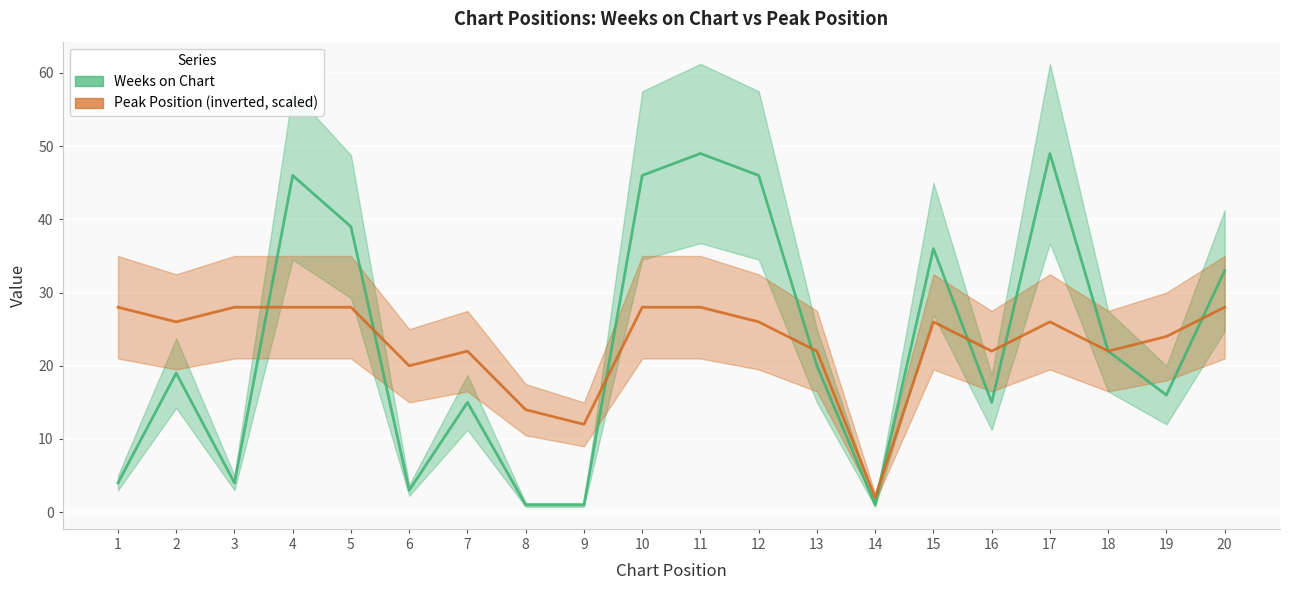

The value of Peak Position (inverted, scaled) at 12 is 26. True or false?

True